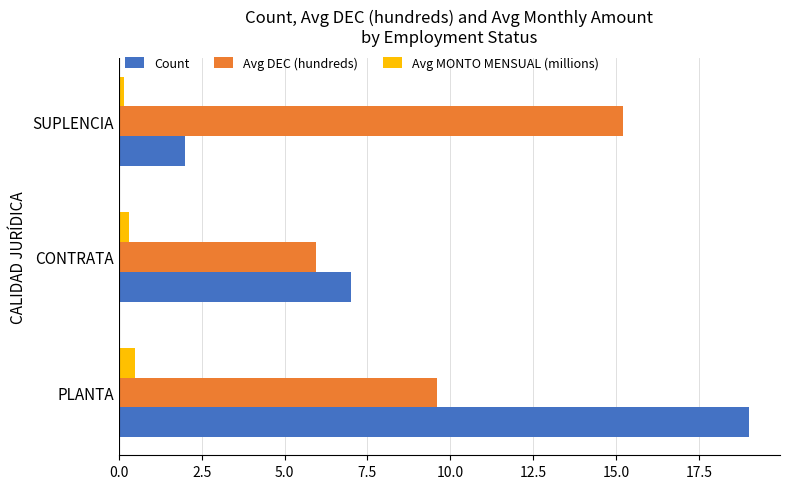

Is the value of Avg MONTO MENSUAL (millions) at CONTRATA greater than the value of Count at PLANTA?

No